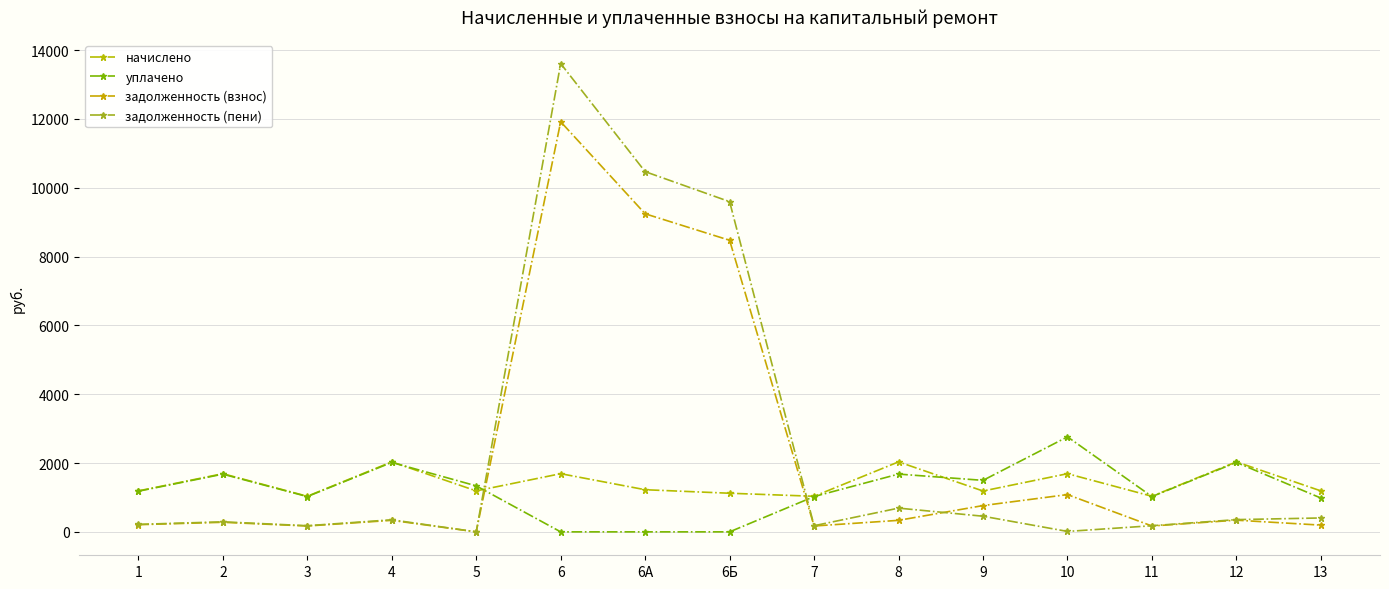

List the series in order of their peak value, highest first.

задолженность (пени), задолженность (взнос), уплачено, начислено